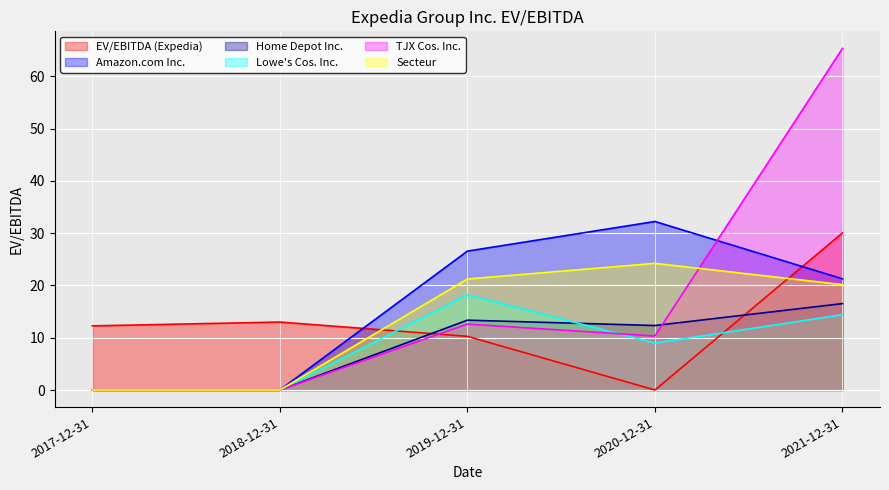

Between 2017-12-31 and 2021-12-31, which is larger?

2021-12-31